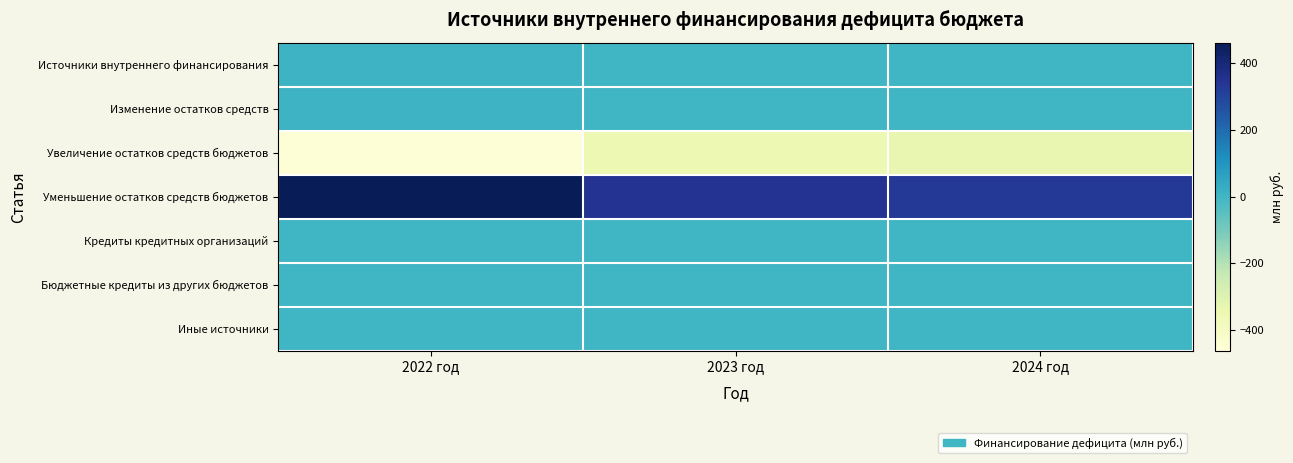

How many series are shown in this chart?

7